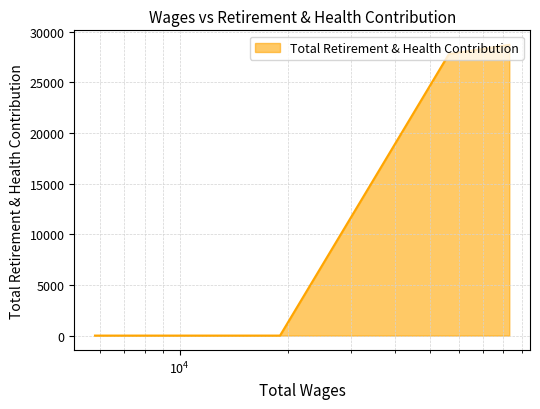

At which label does the data first exceed 27787?

83135.0